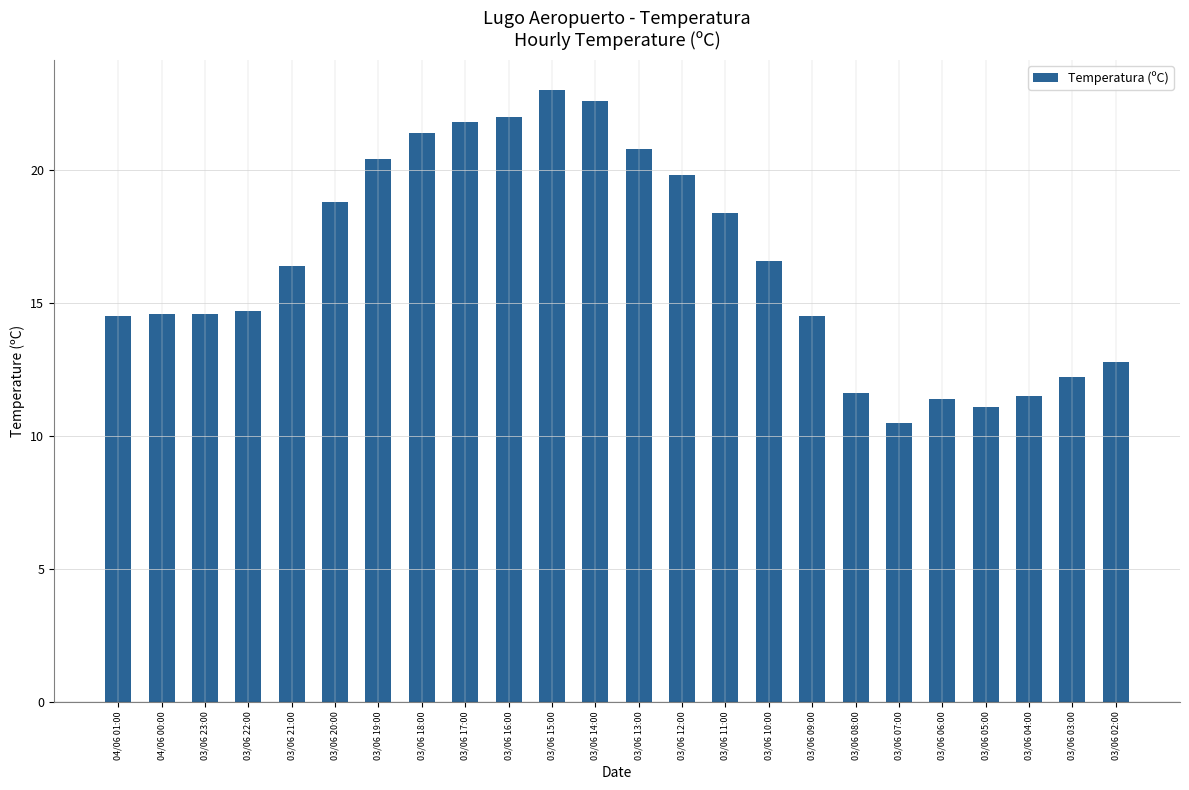

What is the difference between the second highest and second lowest values?

11.5